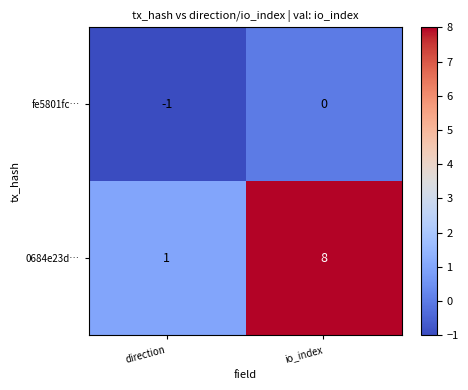

Which series has the widest spread of values?

0684e23d…